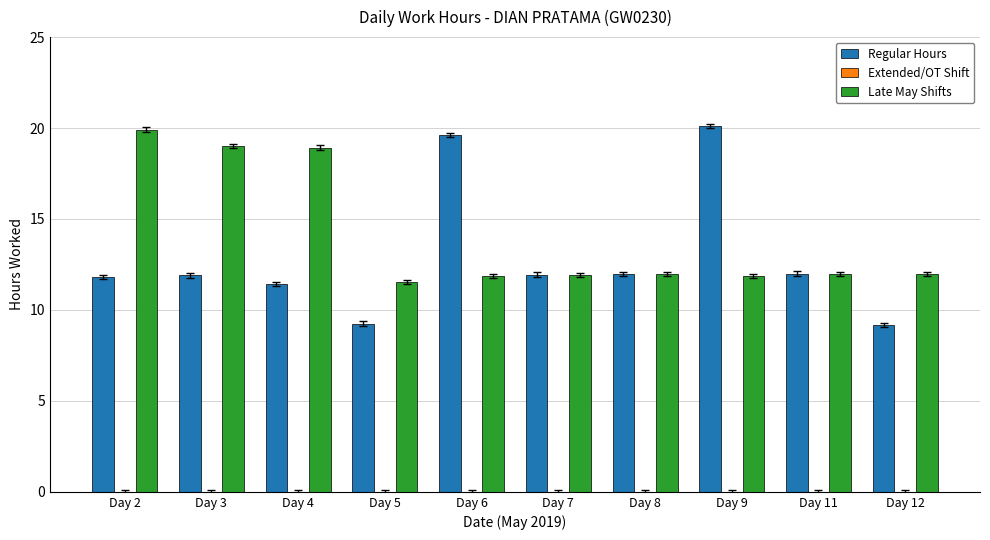

Where does the Regular Hours series first go above 11?

Day 2